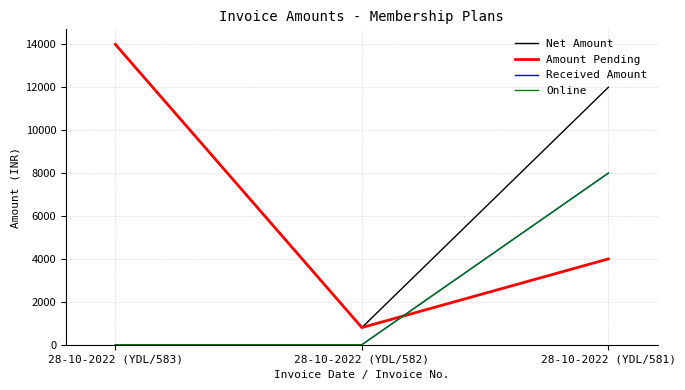

Which category has the highest value in the Net Amount series?

28-10-2022 (YDL/583)